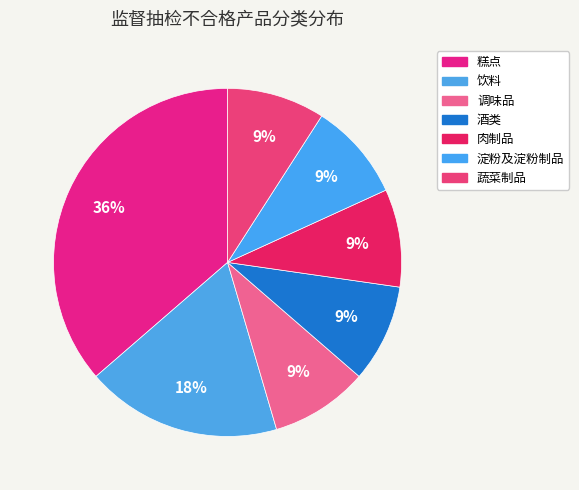

Do 淀粉及淀粉制品 and 蔬菜制品 together represent more than half of the pie?

No